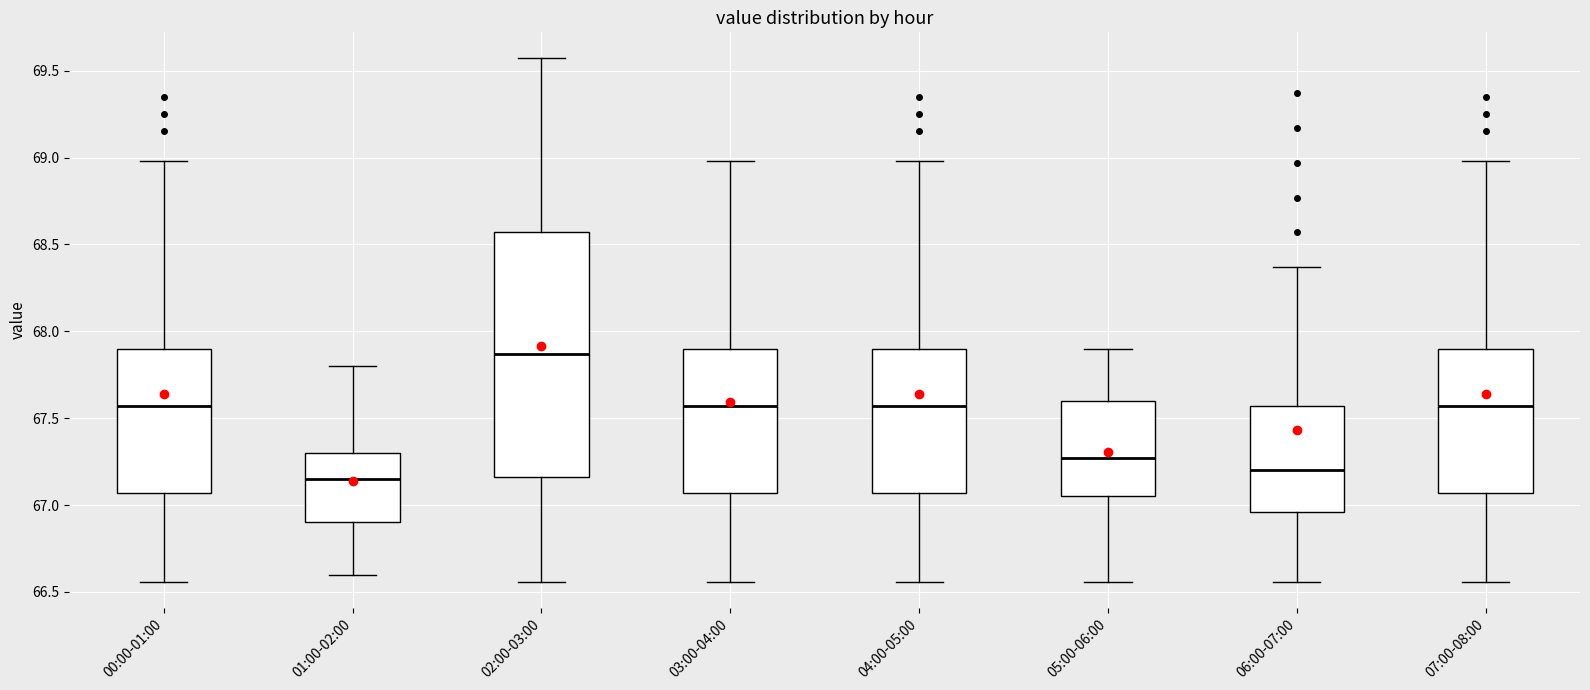

Reading left to right, transcribe this box plot: for each box, give where its median line is, the range the box spans, and where its two whiskers end, as read against the y-axis. The values are not printed on the chart, so give them approximately, as read against the axis.

00:00-01:00: median 67.55, box 67.05 to 67.90, whiskers 66.55 to 69.00
01:00-02:00: median 67.15, box 66.90 to 67.30, whiskers 66.60 to 67.80
02:00-03:00: median 67.85, box 67.15 to 68.55, whiskers 66.55 to 69.55
03:00-04:00: median 67.55, box 67.05 to 67.90, whiskers 66.55 to 69.00
04:00-05:00: median 67.55, box 67.05 to 67.90, whiskers 66.55 to 69.00
05:00-06:00: median 67.25, box 67.05 to 67.60, whiskers 66.55 to 67.90
06:00-07:00: median 67.20, box 66.95 to 67.55, whiskers 66.55 to 68.35
07:00-08:00: median 67.55, box 67.05 to 67.90, whiskers 66.55 to 69.00